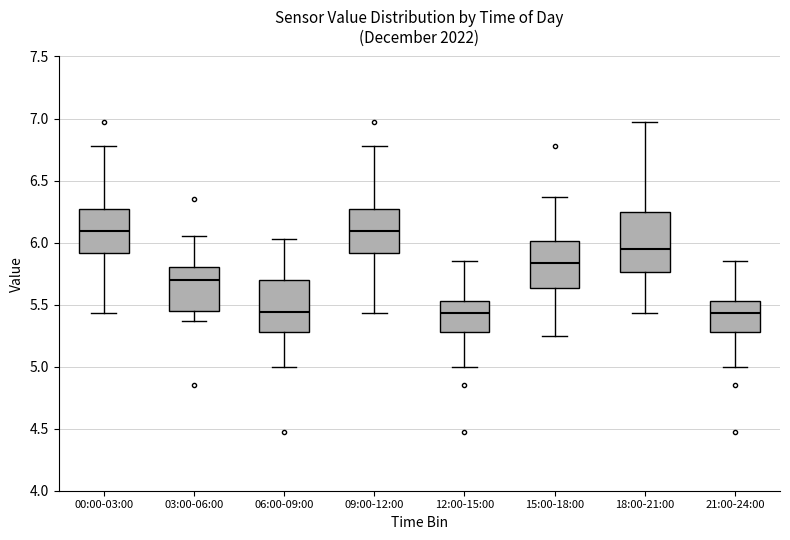

Reading left to right, read every box against the y-axis: the position of its median line, the range the box covers, and the ends of its whiskers. The values are not printed on the chart, so give them approximately, as read against the axis.

00:00-03:00: median 6.10, box 5.90 to 6.25, whiskers 5.45 to 6.80
03:00-06:00: median 5.70, box 5.45 to 5.80, whiskers 5.35 to 6.05
06:00-09:00: median 5.45, box 5.30 to 5.70, whiskers 5.00 to 6.05
09:00-12:00: median 6.10, box 5.90 to 6.25, whiskers 5.45 to 6.80
12:00-15:00: median 5.45, box 5.30 to 5.55, whiskers 5.00 to 5.85
15:00-18:00: median 5.85, box 5.65 to 6.00, whiskers 5.25 to 6.35
18:00-21:00: median 5.95, box 5.75 to 6.25, whiskers 5.45 to 6.95
21:00-24:00: median 5.45, box 5.30 to 5.55, whiskers 5.00 to 5.85